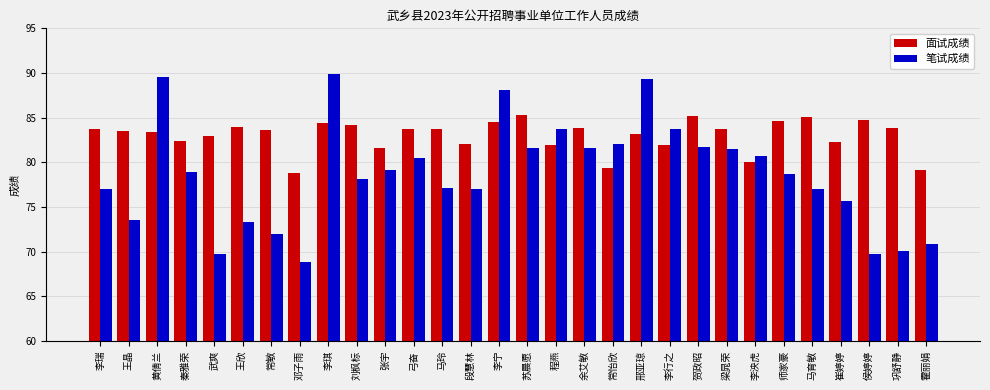

Which series changed the most between 常怡欣 and 巩舒静?

笔试成绩